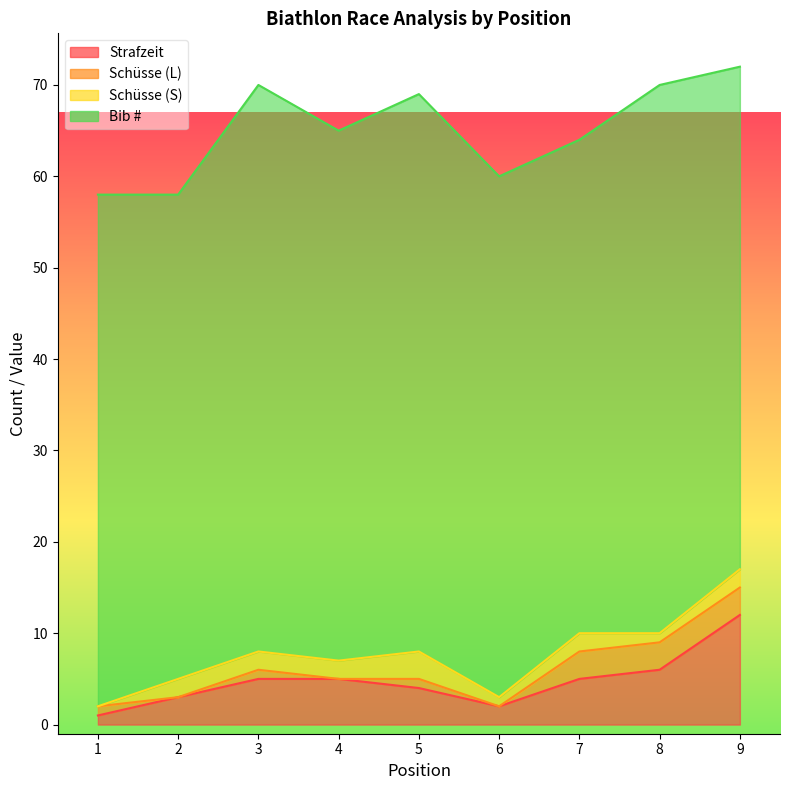

True or false: Schüsse (L) has a value of 0 at 6.

True